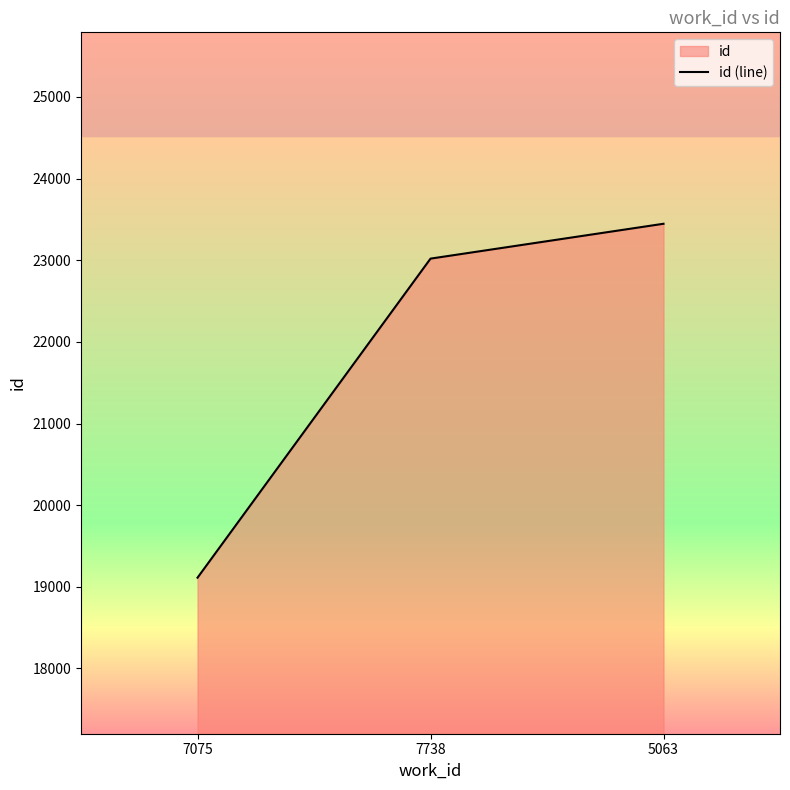

How many data points are less than 23020?

1